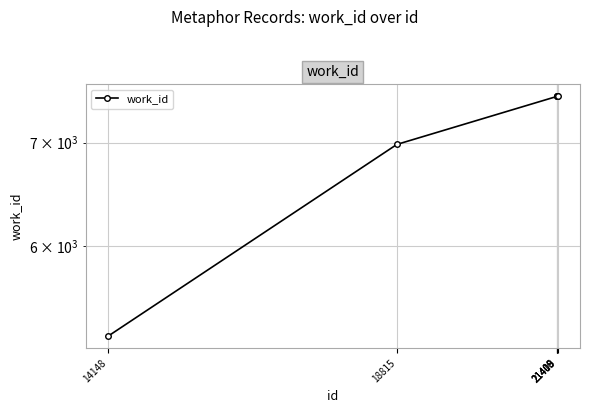

What is the average value?

7038